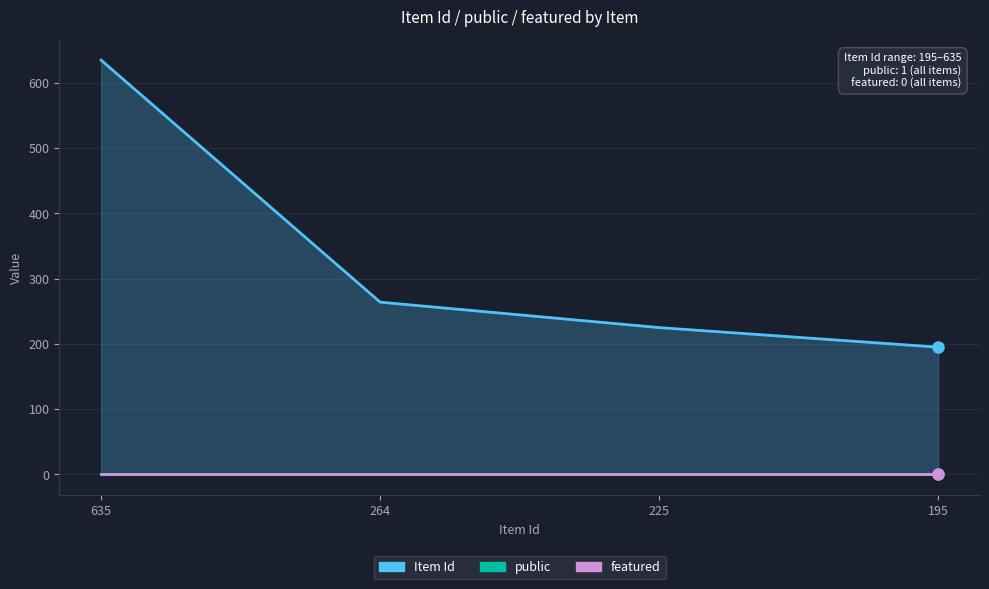

True or false: Item Id has a value of 635 at 635.

True